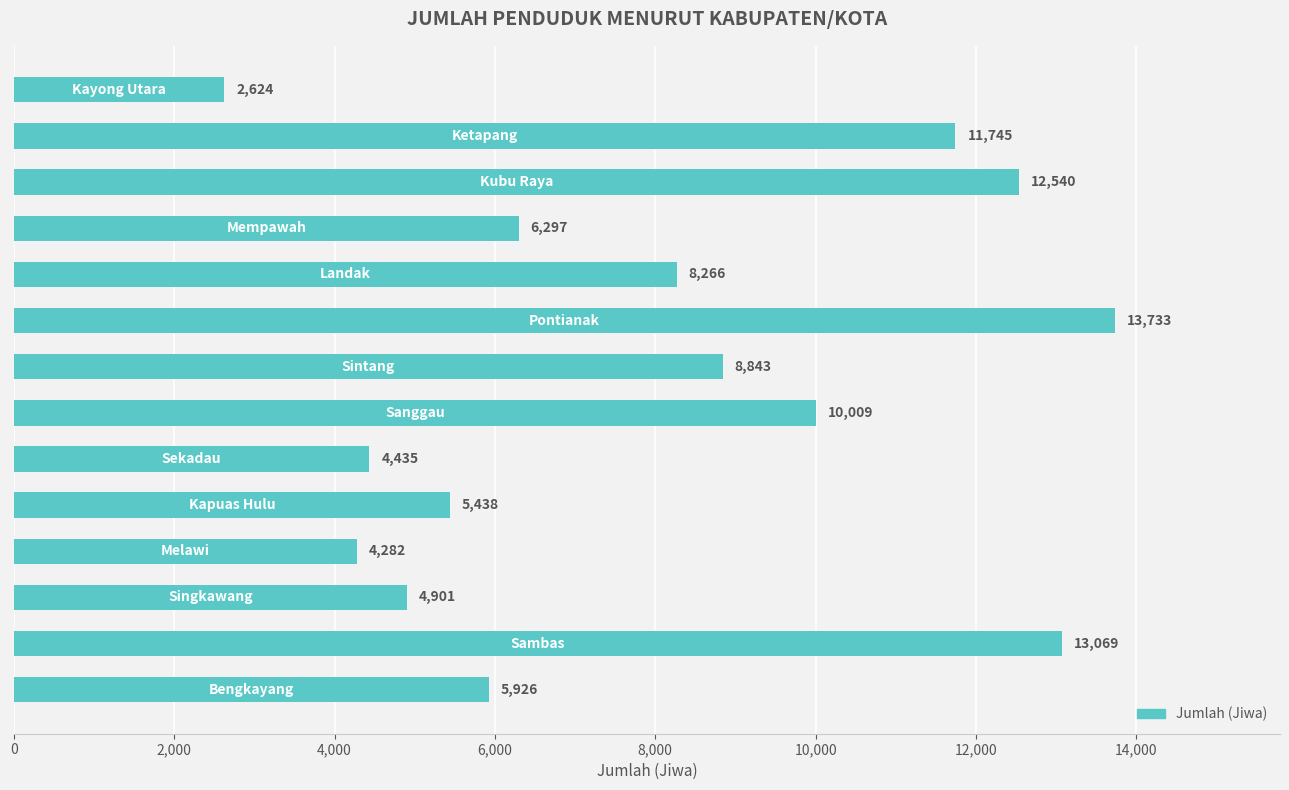

What is the minimum value shown in the chart?

2624